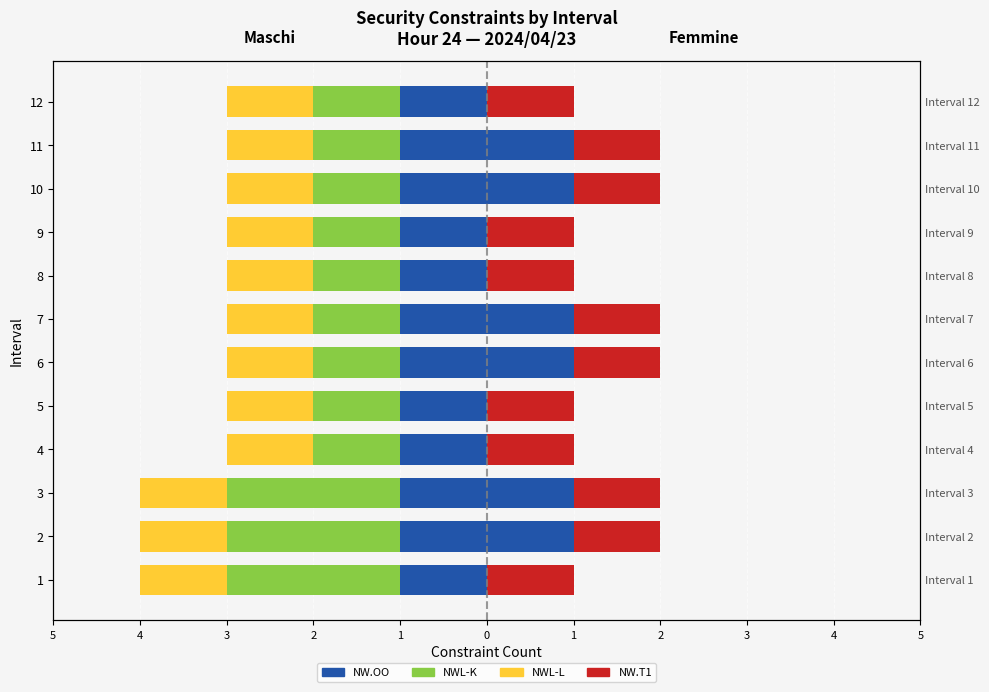

Which series has the largest total across all categories?

NW.OO (Maschi)